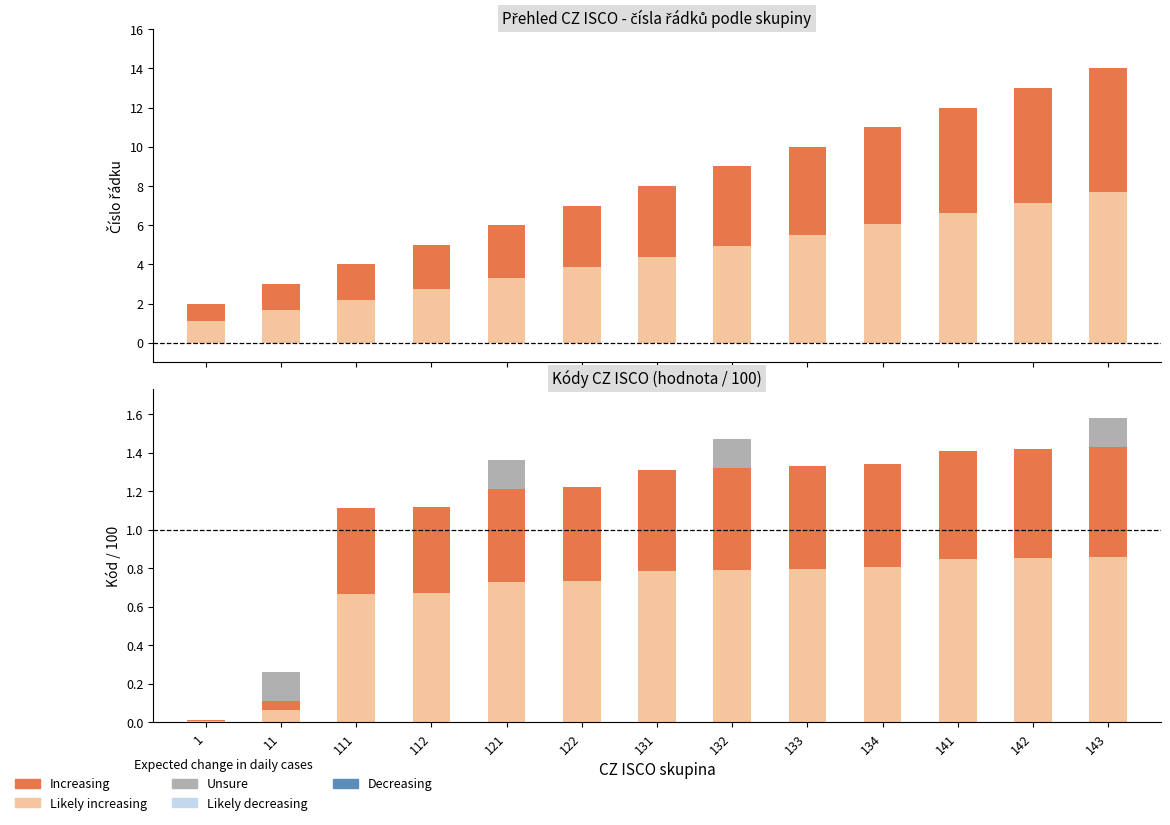

What is the difference between the second highest and second lowest values in the Likely increasing series?

0.8